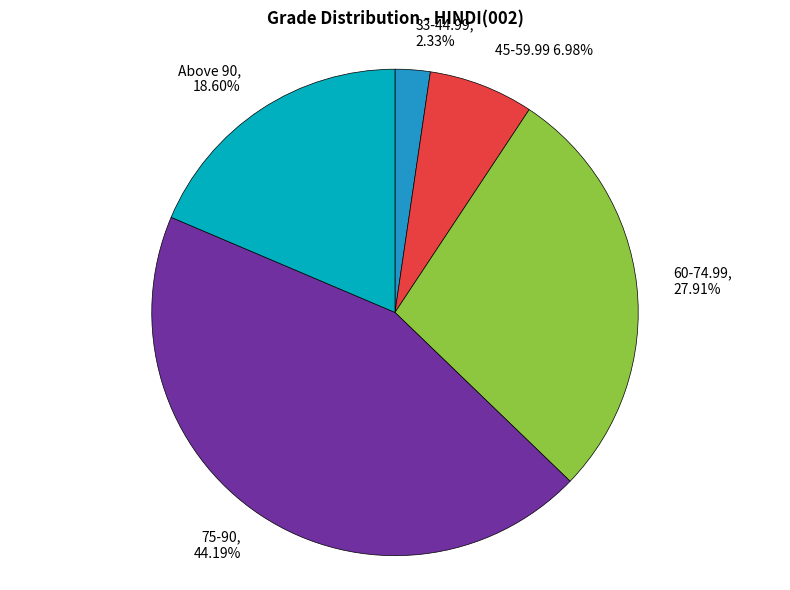

What is the largest slice in the pie chart?

75-90